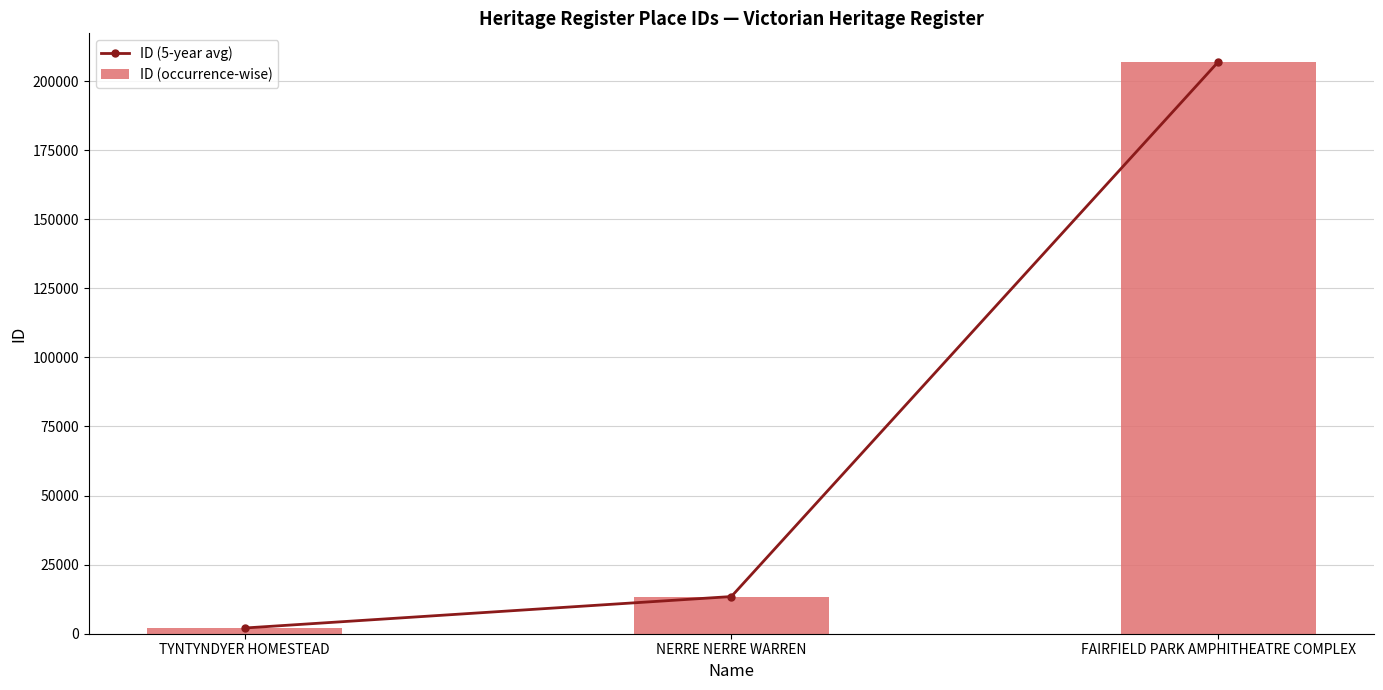

What is the difference between the ID (occurrence-wise) values at TYNTYNDYER HOMESTEAD and NERRE NERRE WARREN?

11390